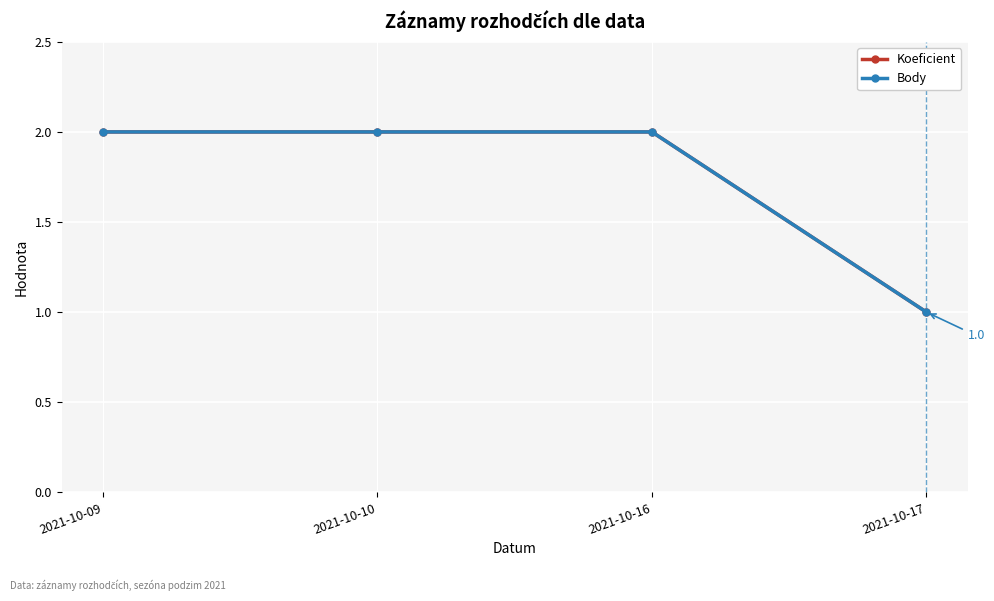

What is the total value across all series at 2021-10-09?

4